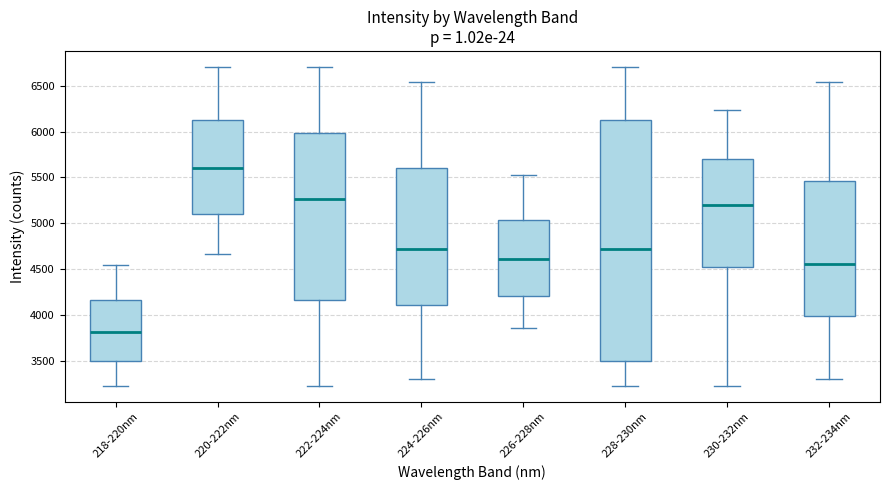

Reading left to right, read every box against the y-axis: the position of its median line, the range the box covers, and the ends of its whiskers. The values are not printed on the chart, so give them approximately, as read against the axis.

218-220nm: median 3800, box 3500 to 4150, whiskers 3250 to 4550
220-222nm: median 5600, box 5100 to 6150, whiskers 4650 to 6700
222-224nm: median 5250, box 4150 to 6000, whiskers 3250 to 6700
224-226nm: median 4700, box 4100 to 5600, whiskers 3300 to 6550
226-228nm: median 4600, box 4200 to 5050, whiskers 3850 to 5550
228-230nm: median 4700, box 3500 to 6150, whiskers 3250 to 6700
230-232nm: median 5200, box 4550 to 5700, whiskers 3250 to 6250
232-234nm: median 4550, box 4000 to 5450, whiskers 3300 to 6550